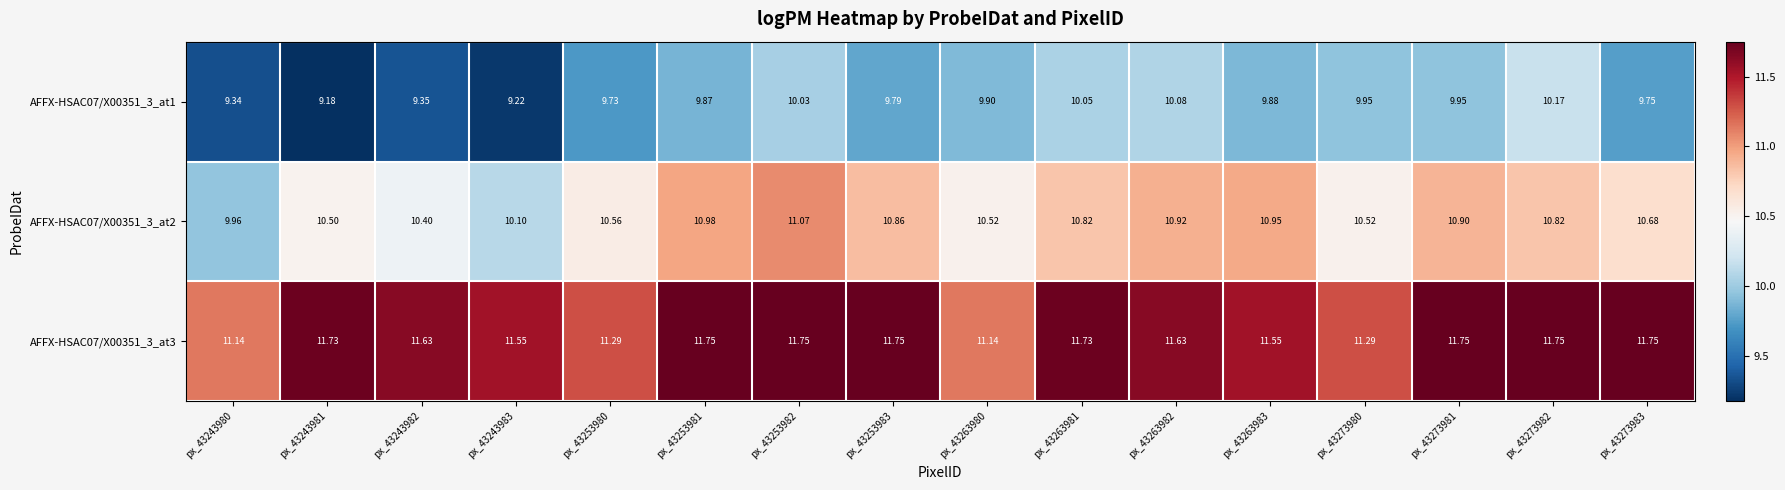

Reading left to right, extract all data points from this chart.

AFFX-HSAC07/X00351_3_at1: px_43243980=9.3	px_43243981=9.2	px_43243982=9.3	px_43243983=9.2	px_43253980=9.7	px_43253981=9.9	px_43253982=10.0	px_43253983=9.8	px_43263980=9.9	px_43263981=10.1	px_43263982=10.1	px_43263983=9.9	px_43273980=9.9	px_43273981=9.9	px_43273982=10.2	px_43273983=9.8
AFFX-HSAC07/X00351_3_at2: px_43243980=10.0	px_43243981=10.5	px_43243982=10.4	px_43243983=10.1	px_43253980=10.6	px_43253981=11.0	px_43253982=11.1	px_43253983=10.9	px_43263980=10.5	px_43263981=10.8	px_43263982=10.9	px_43263983=10.9	px_43273980=10.5	px_43273981=10.9	px_43273982=10.8	px_43273983=10.7
AFFX-HSAC07/X00351_3_at3: px_43243980=11.1	px_43243981=11.7	px_43243982=11.6	px_43243983=11.6	px_43253980=11.3	px_43253981=11.8	px_43253982=11.8	px_43253983=11.8	px_43263980=11.1	px_43263981=11.7	px_43263982=11.6	px_43263983=11.6	px_43273980=11.3	px_43273981=11.8	px_43273982=11.8	px_43273983=11.8